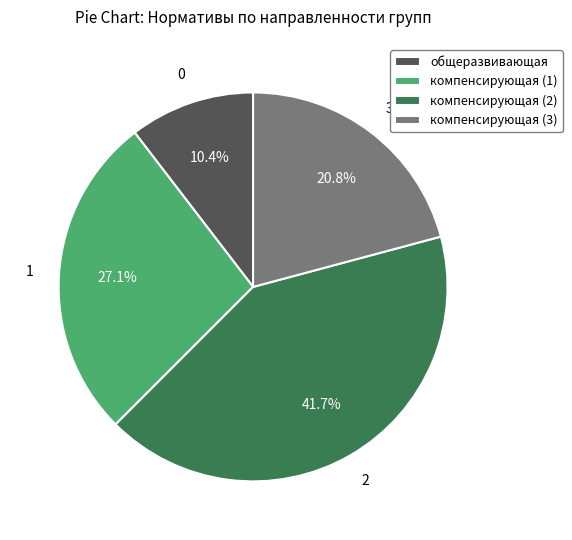

What is the ratio of the value at общеразвивающая to the value at компенсирующая (1)?

0.4